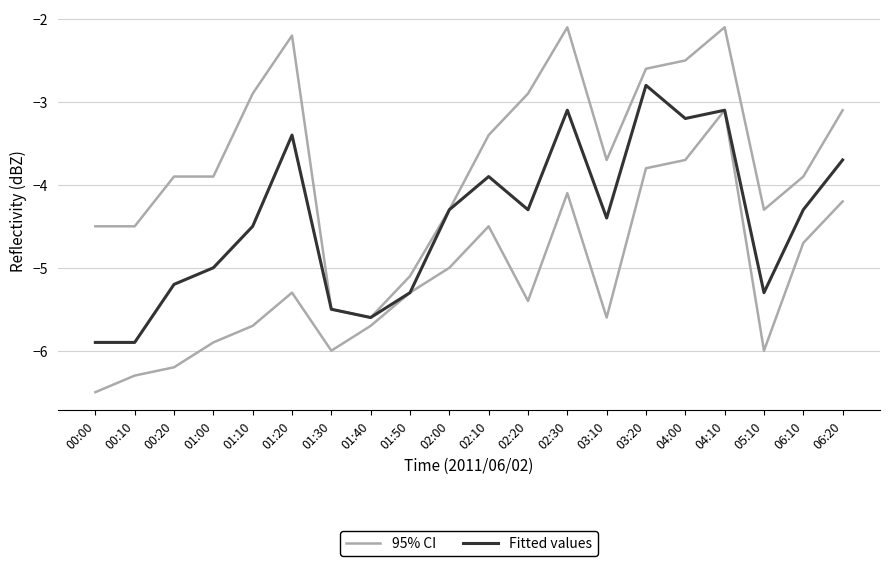

How many distinct data groups are displayed?

2